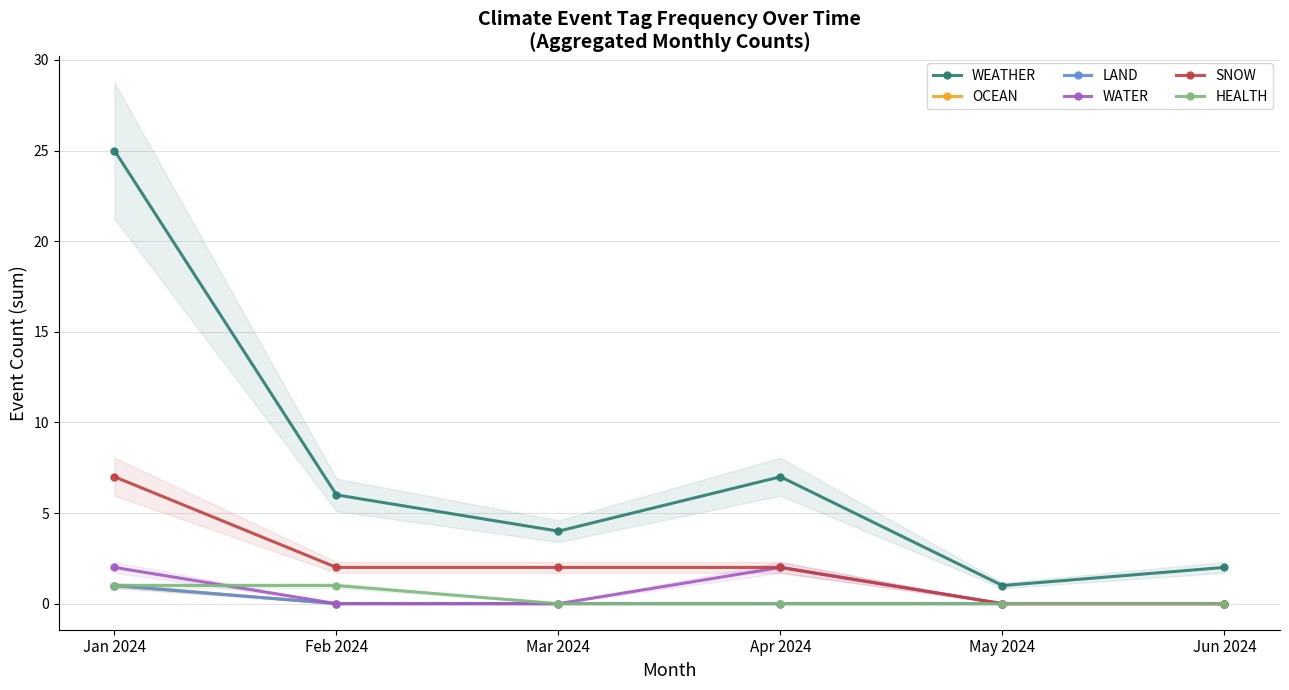

At how many categories does at least one series exceed 2?

4